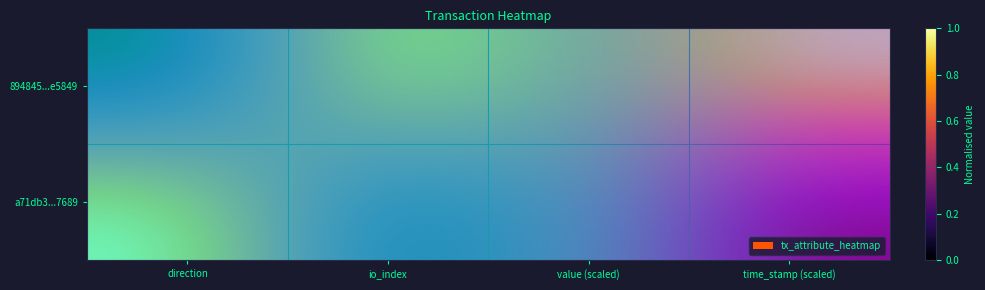

What is the total value across all series at time_stamp (scaled)?

1.0